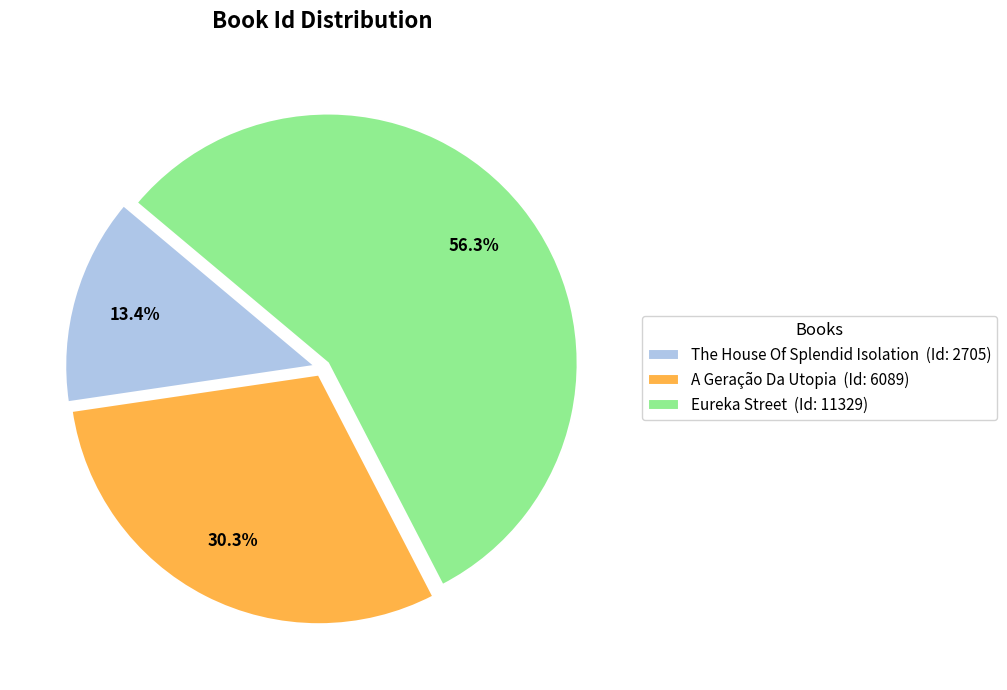

The A Geração Da Utopia slice represents 41% of the pie. True or false?

False